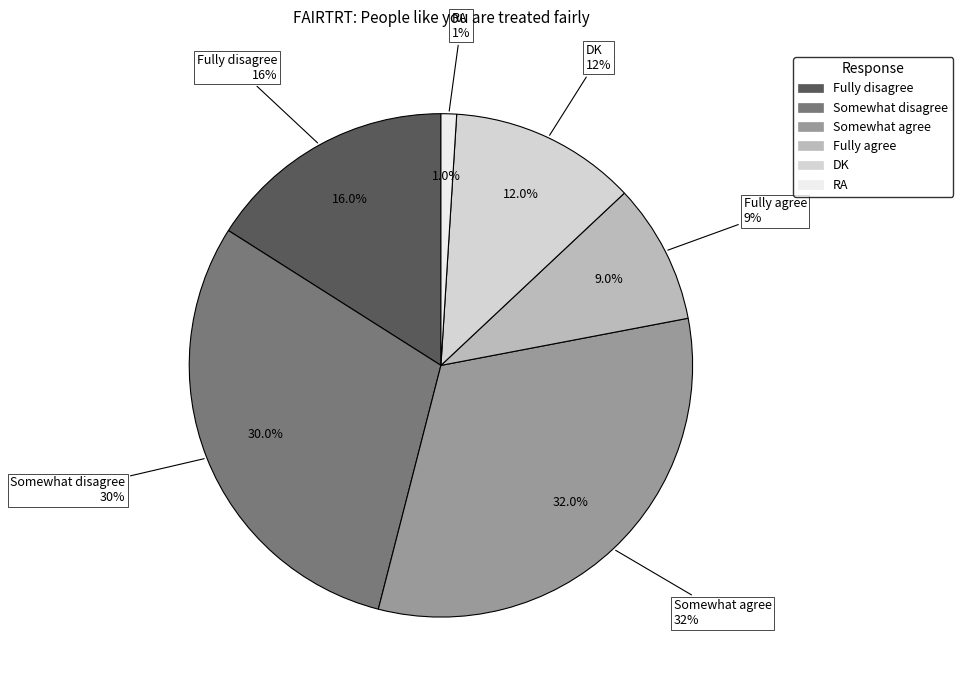

Is there a majority slice in this chart?

No